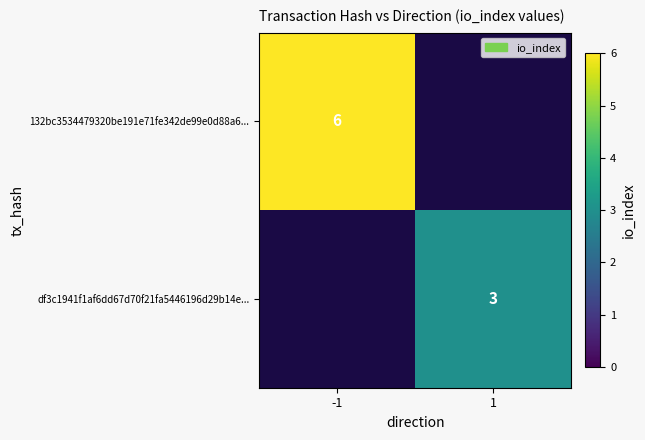

True or false: 132bc3534479320be191e71fe342de99e0d88a6... has a value of 6 at -1.

True